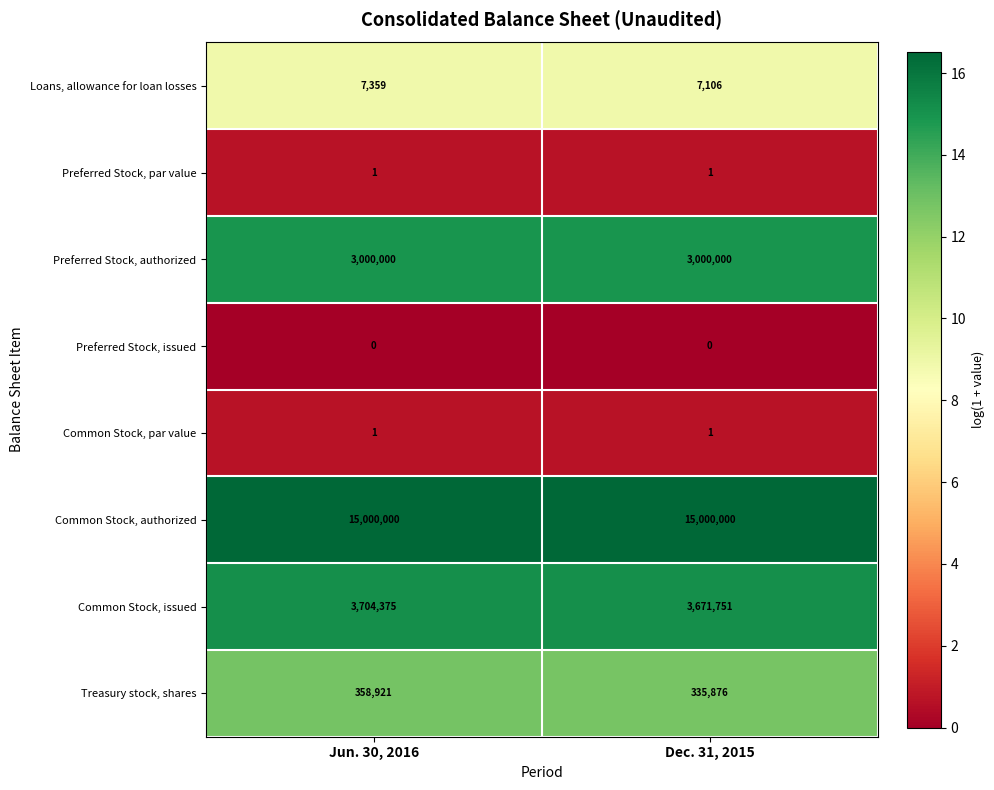

What is the sum of the Loans, allowance for loan losses values at Jun. 30, 2016 and Dec. 31, 2015?

14465